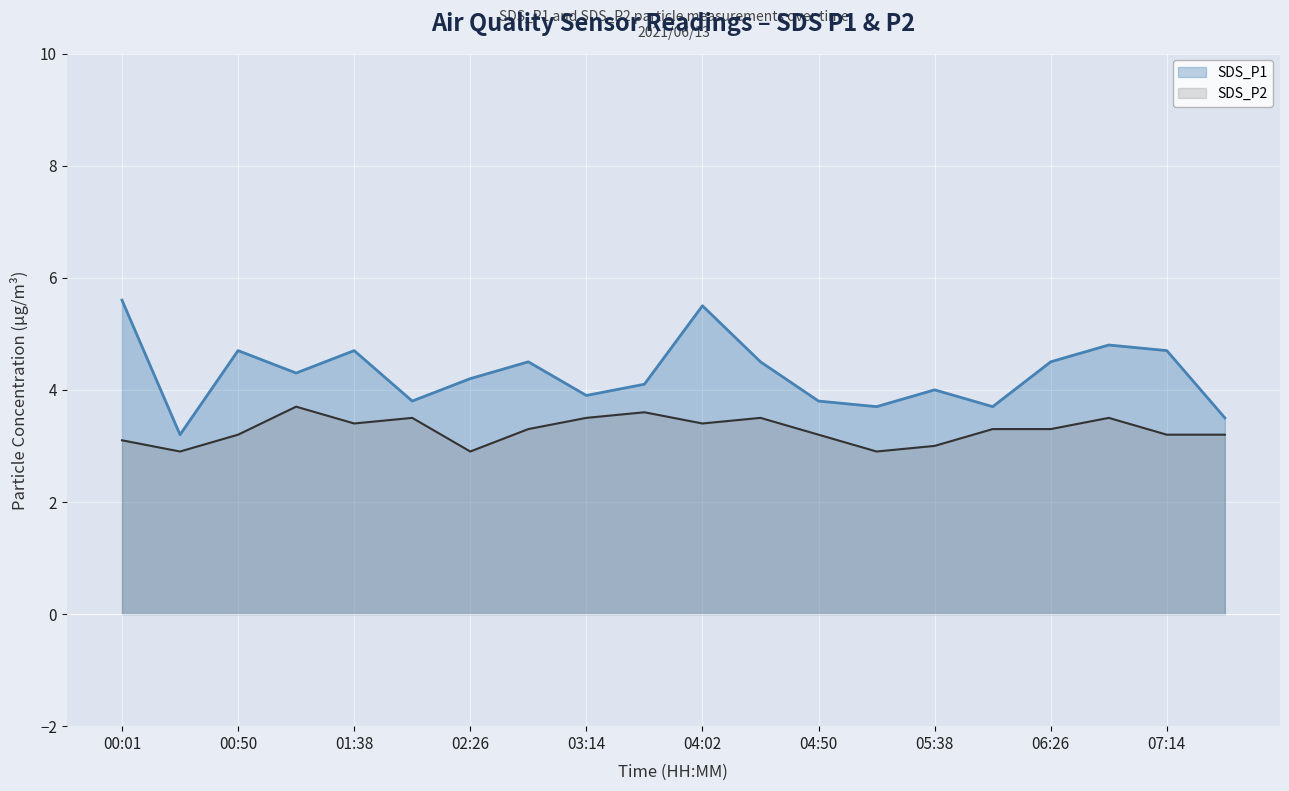

What is the label of the 16th point from the left?

06:02